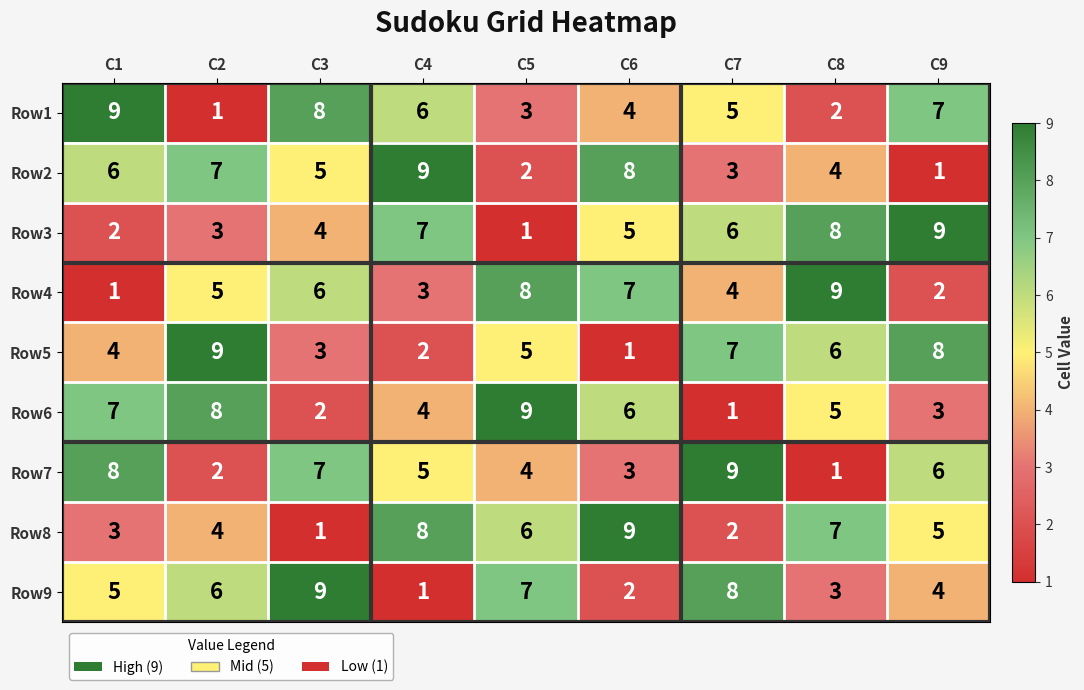

True or false: Row2 has a value of 9 at C4.

True